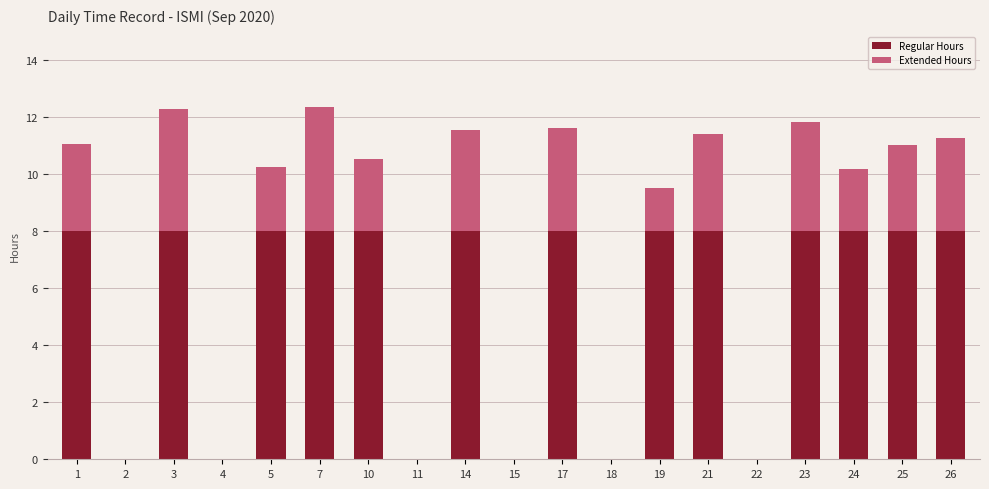

What is the sum of the Regular Hours values at 25 and 14?

16.0